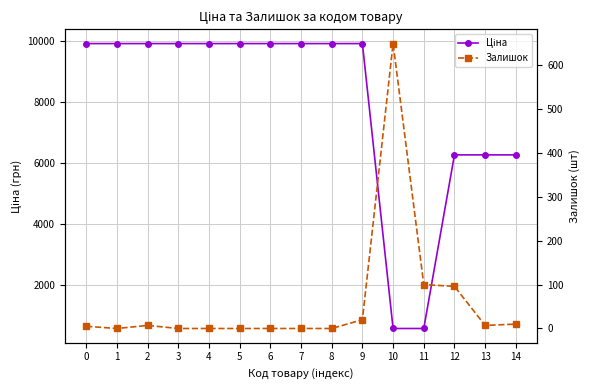

How many lines are shown in the chart?

2